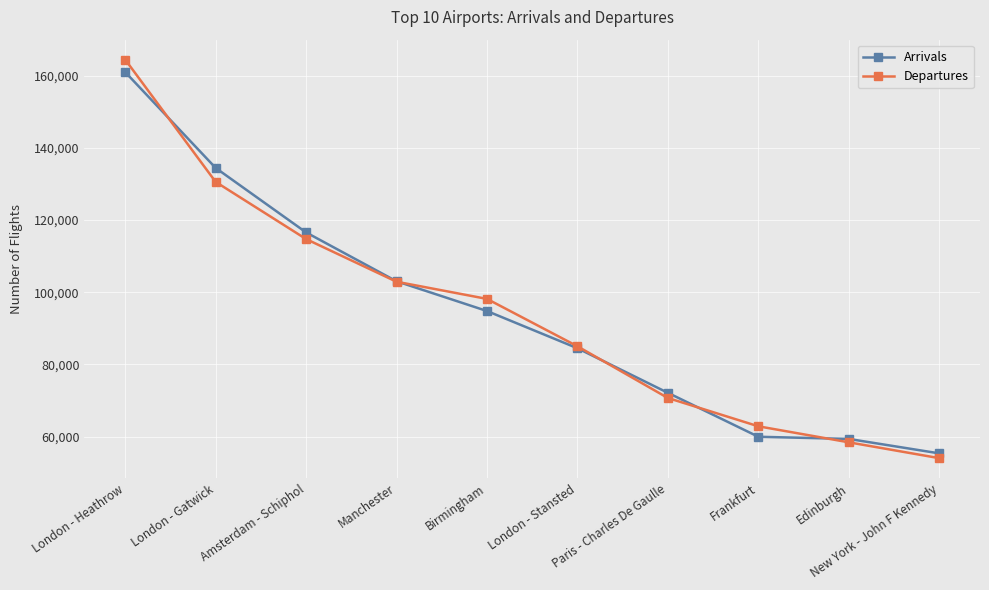

What is the approximate value of Departures at Edinburgh?

58403